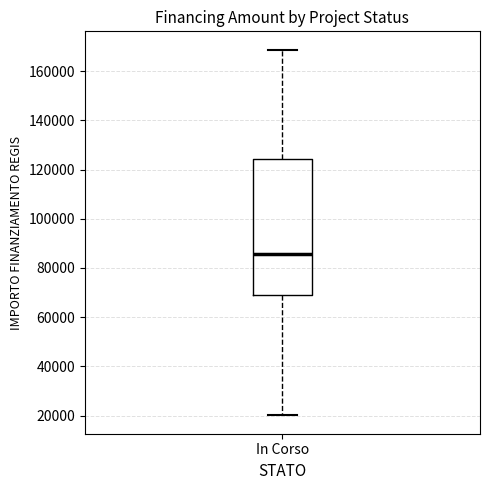

Where does the median line of the box for In Corso sit on the y-axis? The values are not printed on the chart, so give them approximately, as read against the axis.

86000